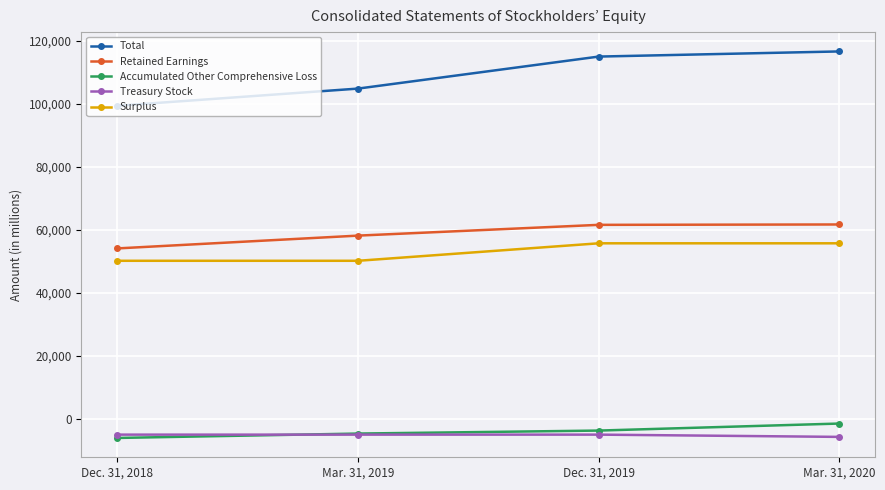

Which series has the largest total across all categories?

Total